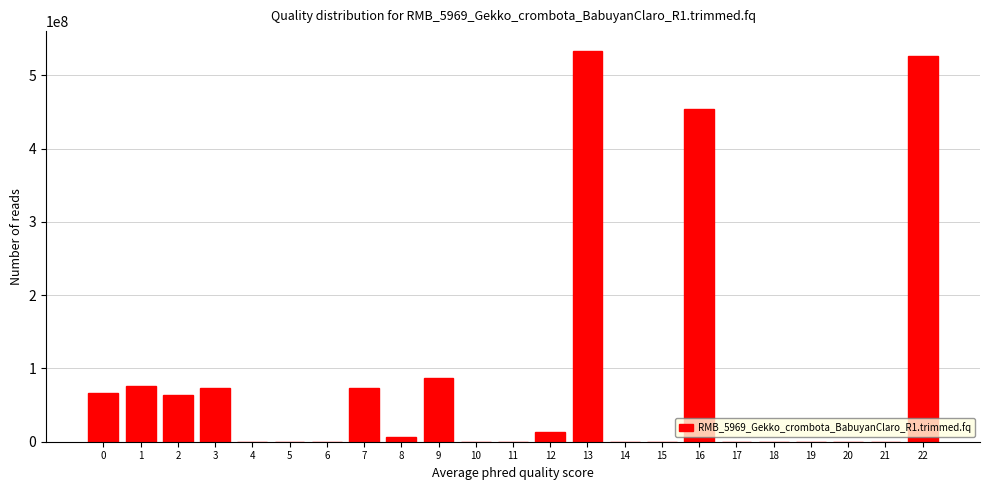

Reading left to right, what are all the values shown in this chart?

0=66683296	1=75940578	2=63798144	3=73055426	4=0	5=0	6=0	7=73055426	8=6331813	9=86449702	10=0	11=0	12=12727272	13=533645615	14=0	15=0	16=453591372	17=0	18=0	19=0	20=0	21=0	22=526646798